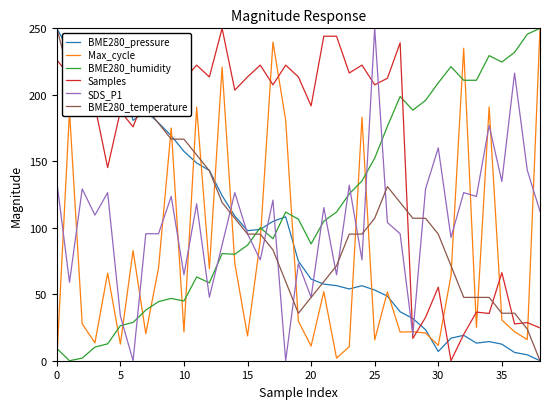

Which series has the largest total across all categories?

Samples